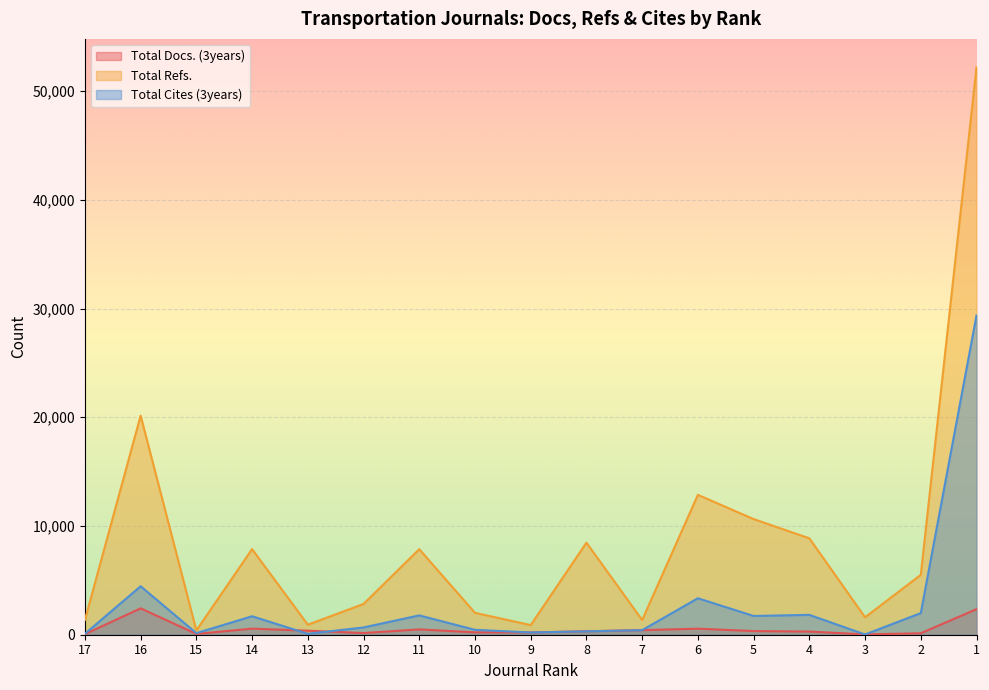

The value of Total Cites (3years) at 3 is 9. True or false?

False